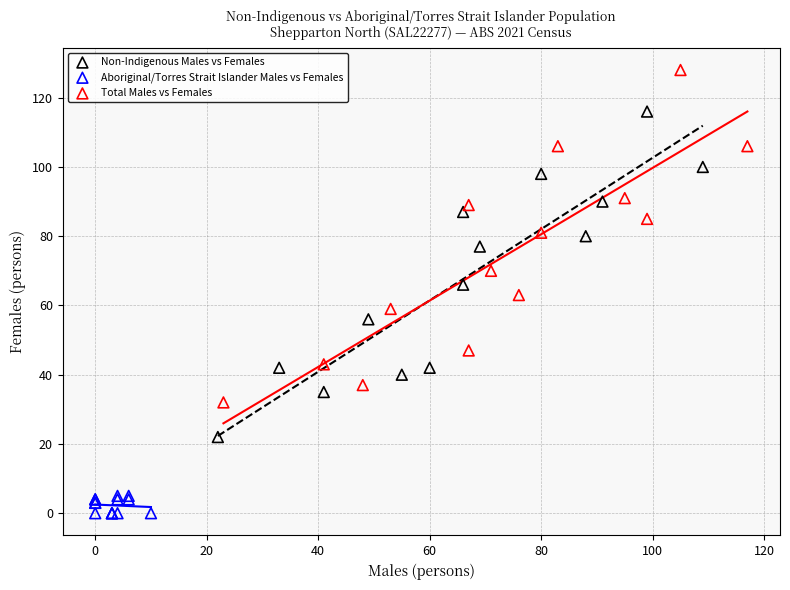

Which series has the largest Y range (max minus min)?

Total Males vs Females